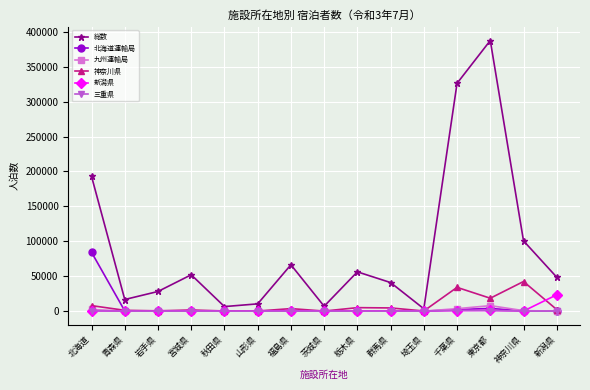

Which series has the widest spread of values?

総数